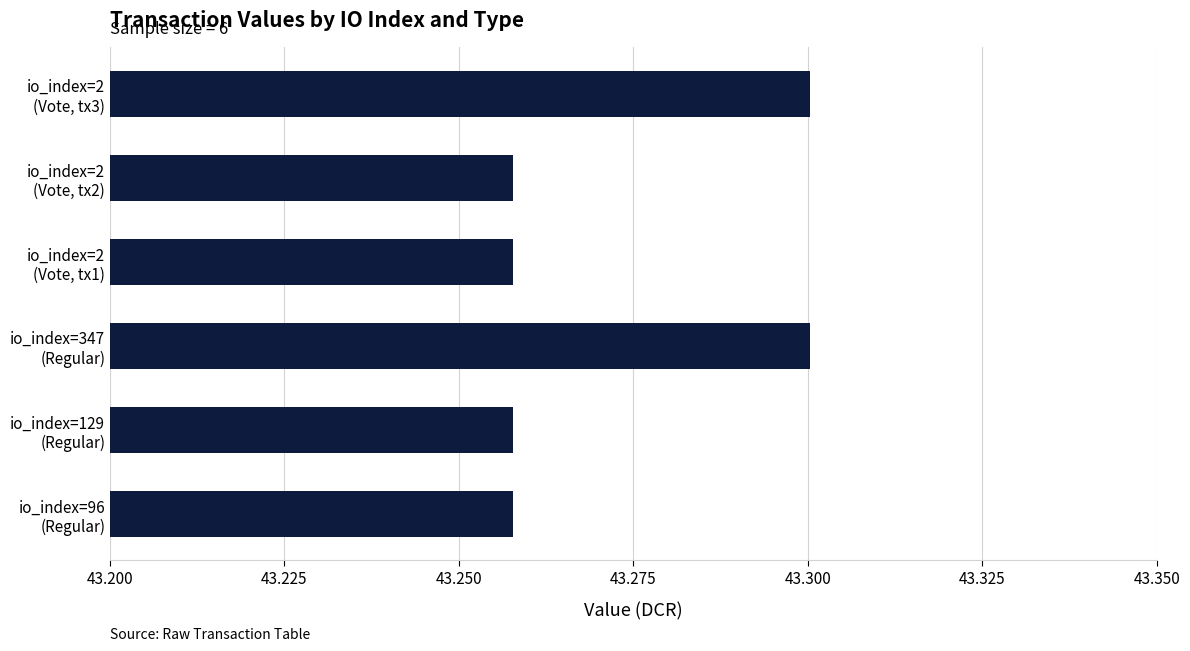

What is the sum of all values?

259.6